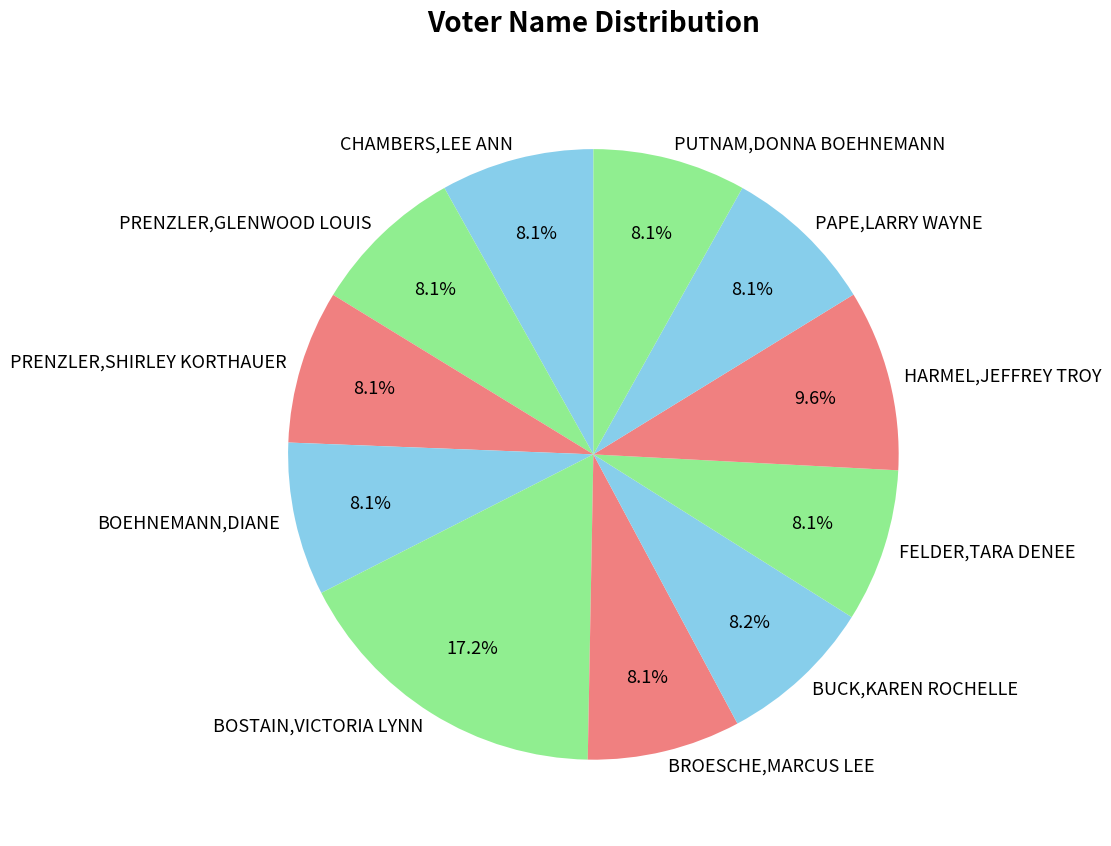

Do HARMEL,JEFFREY TROY and PAPE,LARRY WAYNE together represent more than half of the pie?

No